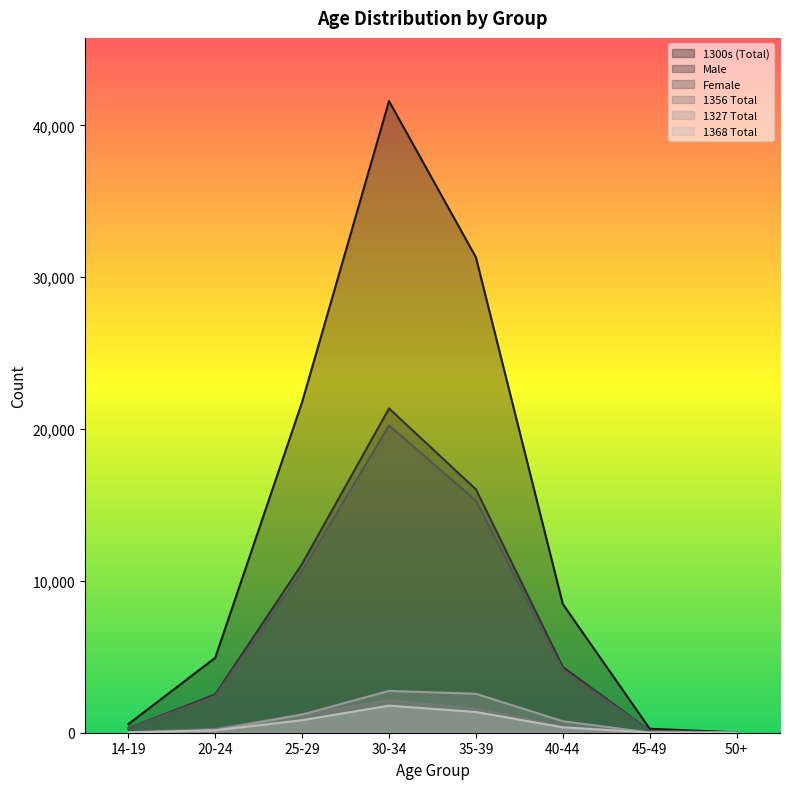

What is the value of the 1356 Total point at the 4th from the left?

2142